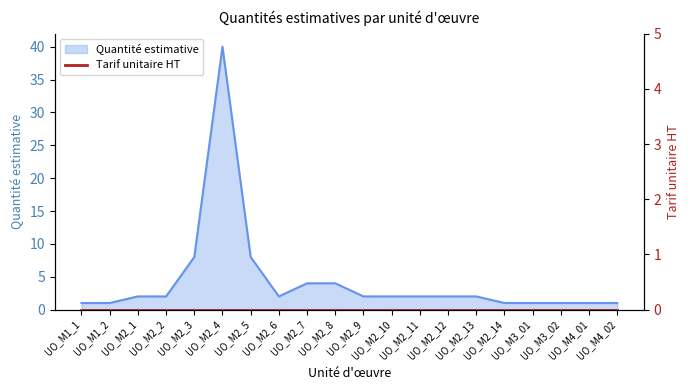

Approximately how many times larger is the value at UO_M4_02 compared to UO_M1_1?

1.0